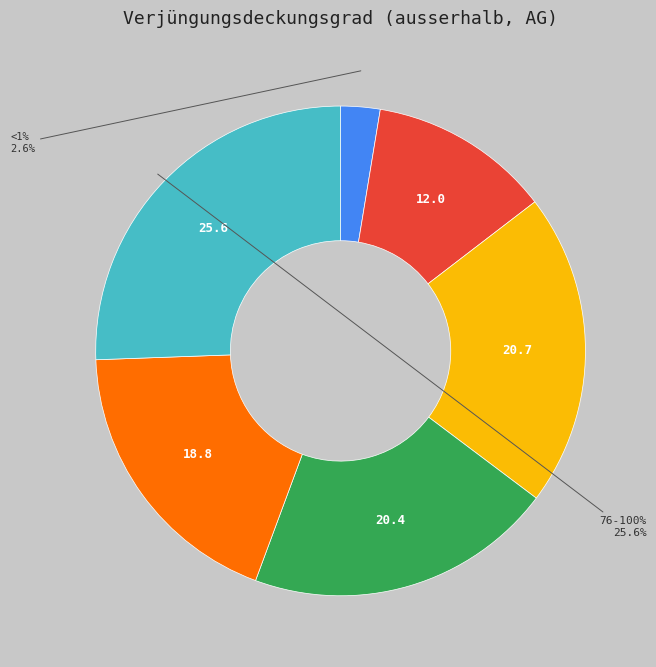

What is the ratio of the value at <1% to the value at 1-9%?

0.2